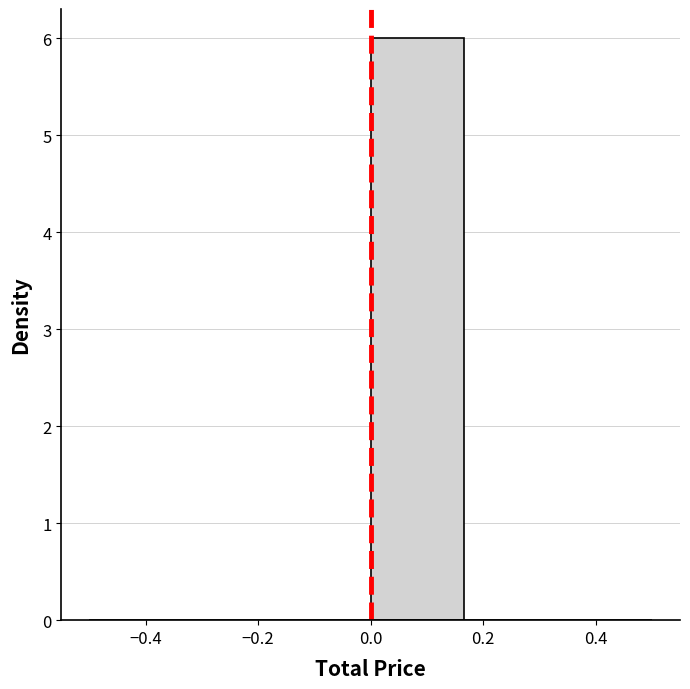

Reading left to right, transcribe this chart: for each bar, give the range it covers on the x-axis and its height. Neither the bar edges nor the heights are printed on the chart, so give them approximately, as read against the axes.

-0.50 to -0.34: 0
-0.34 to -0.16: 0
-0.16 to 0.00: 0
0.00 to 0.16: 6
0.16 to 0.34: 0
0.34 to 0.50: 0